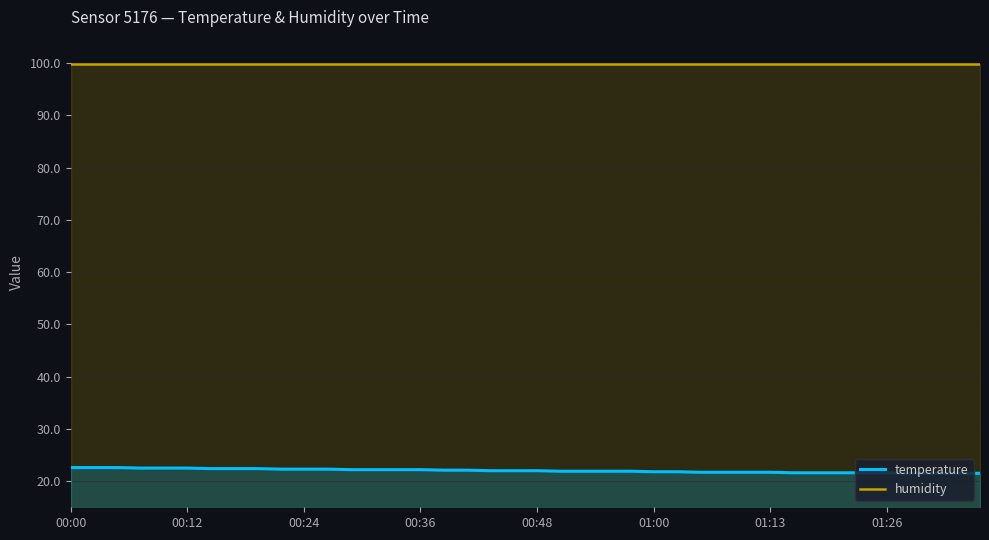

What is the minimum value shown in the chart?

21.5